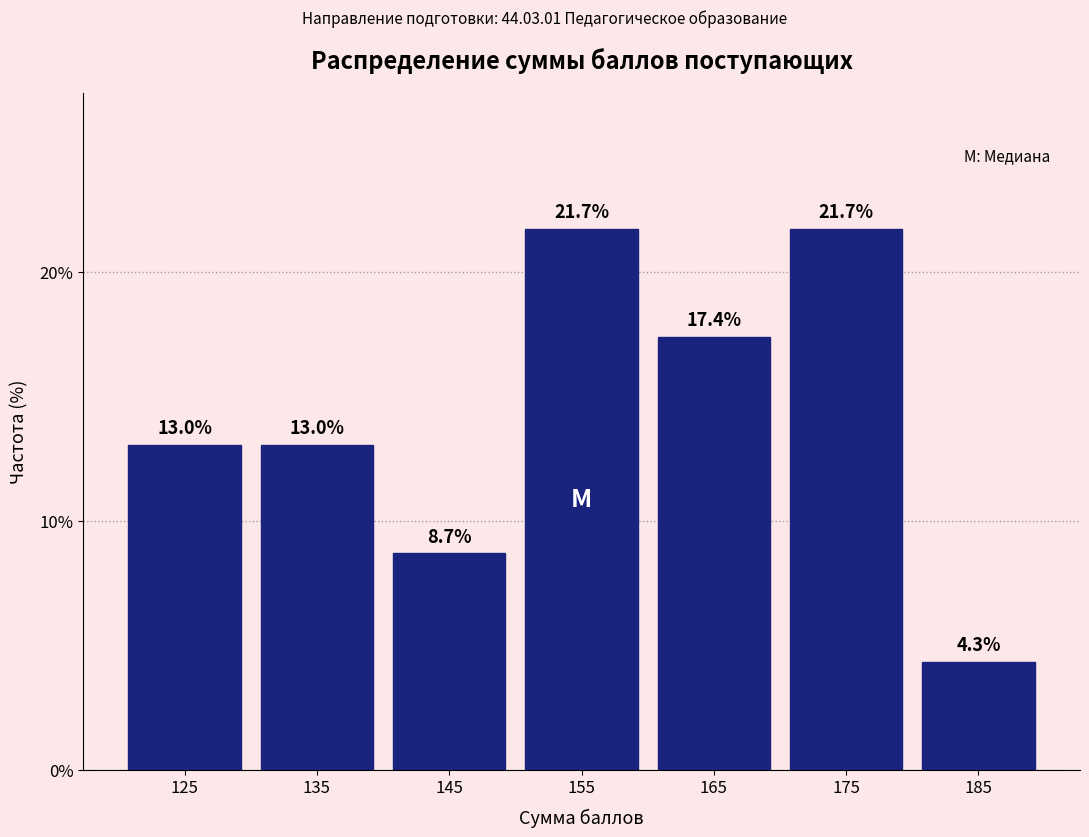

Reading left to right, transcribe this chart: for each bar, give the range it covers on the x-axis and its height.

120 to 130: 13.0
130 to 140: 13.0
140 to 150: 8.7
150 to 160: 21.7
160 to 170: 17.4
170 to 180: 21.7
180 to 190: 4.3